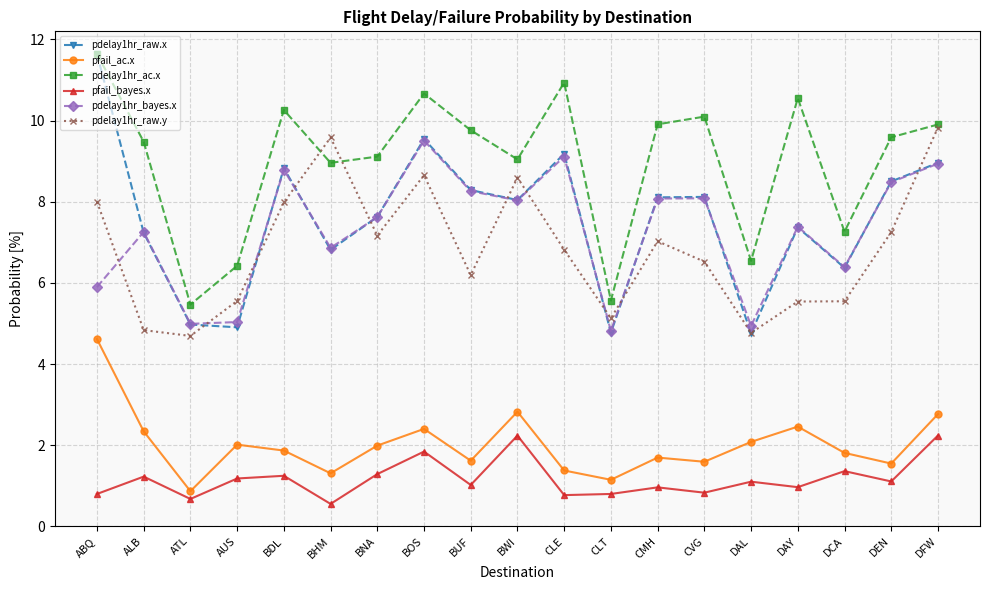

Is it true that pdelay1hr_bayes.x equals 3.4 at DCA?

False